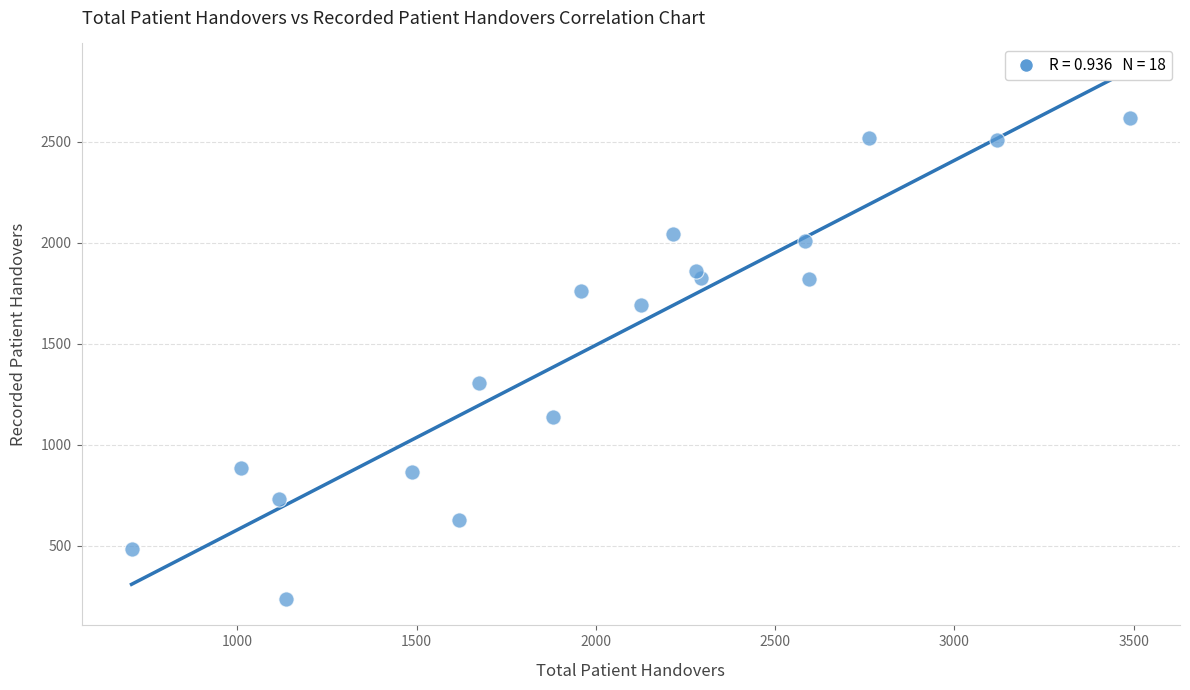

What Y value in the scatter plot is closest to 1428?

1304